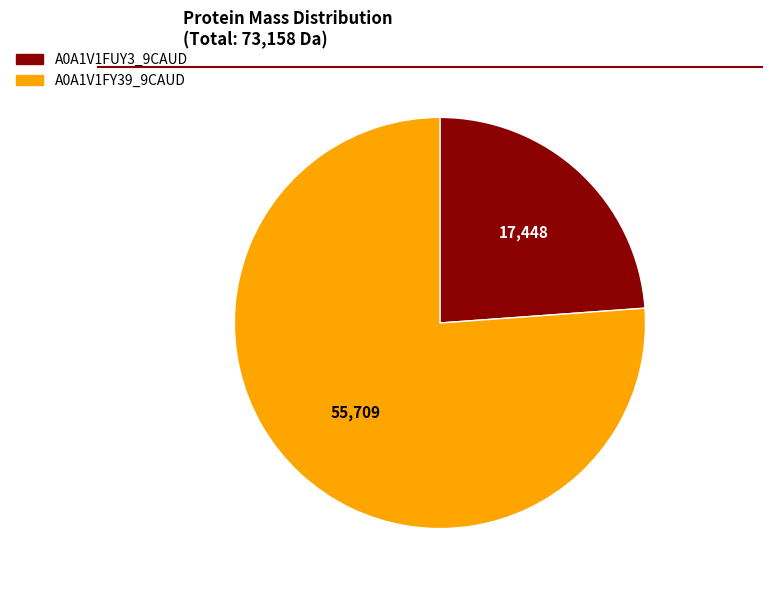

Does any single category account for the majority?

Yes